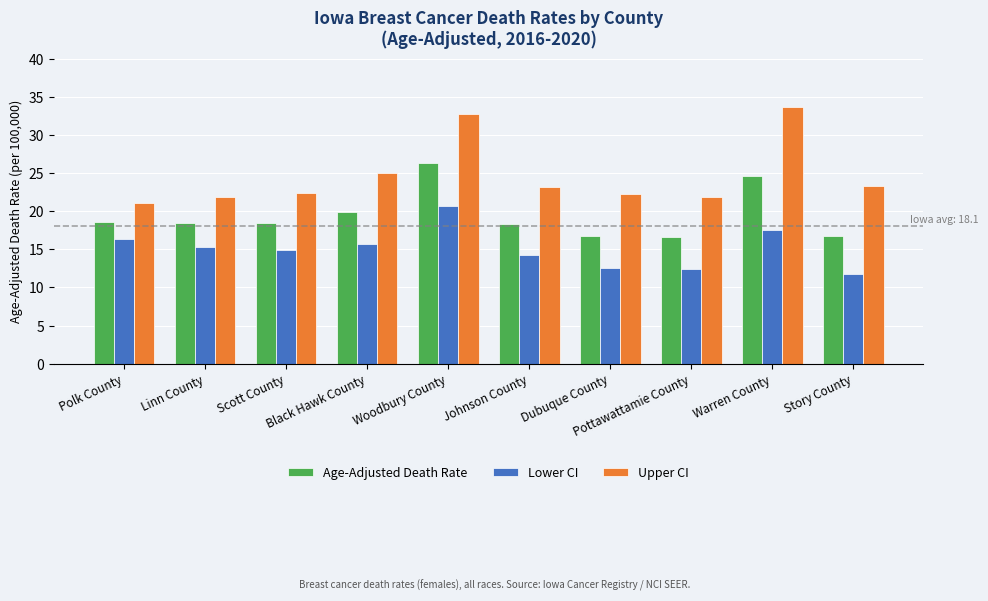

Which category has the highest value across all series?

Warren County